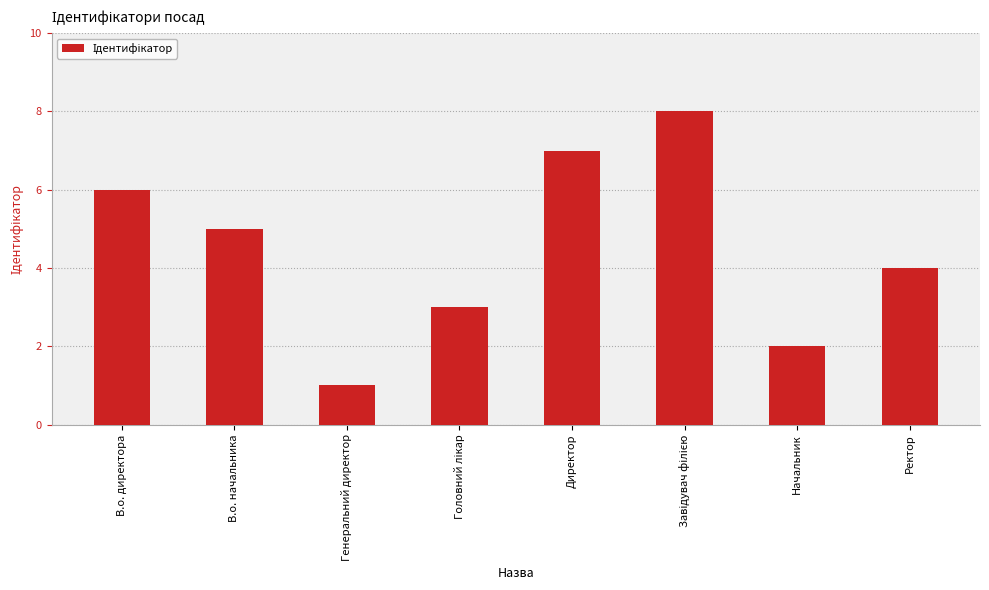

The chart shows a value of 1 at Генеральний директор. True or false?

True